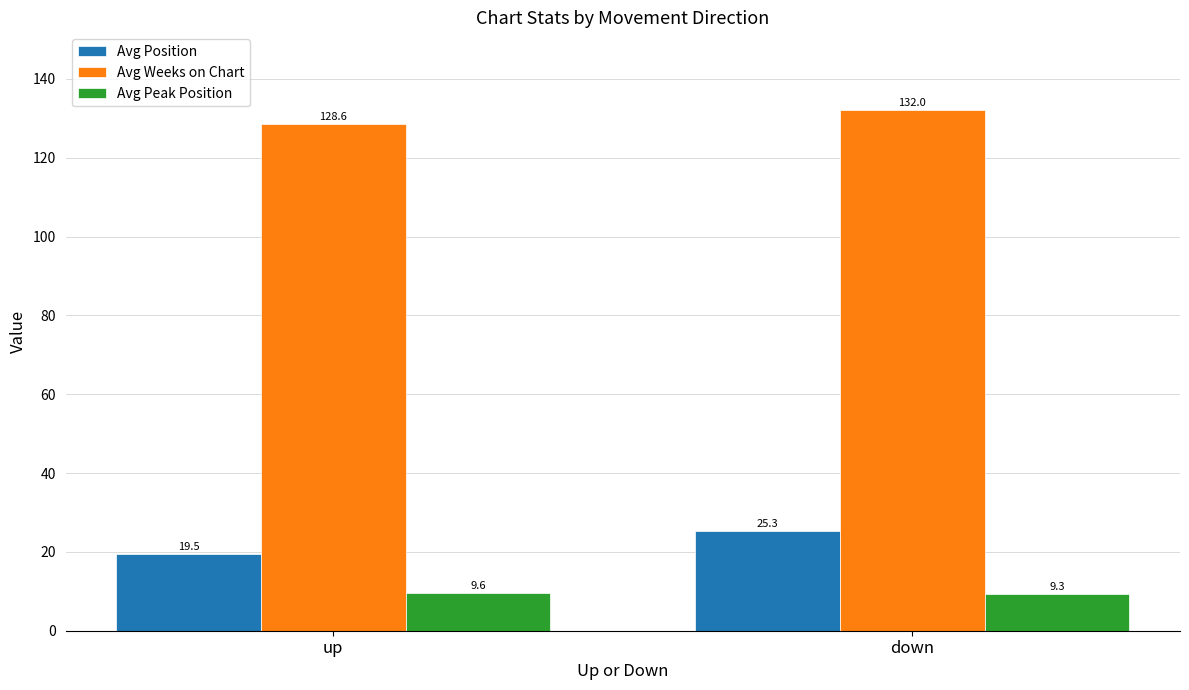

Between up and down, which series saw the biggest shift?

Avg Position